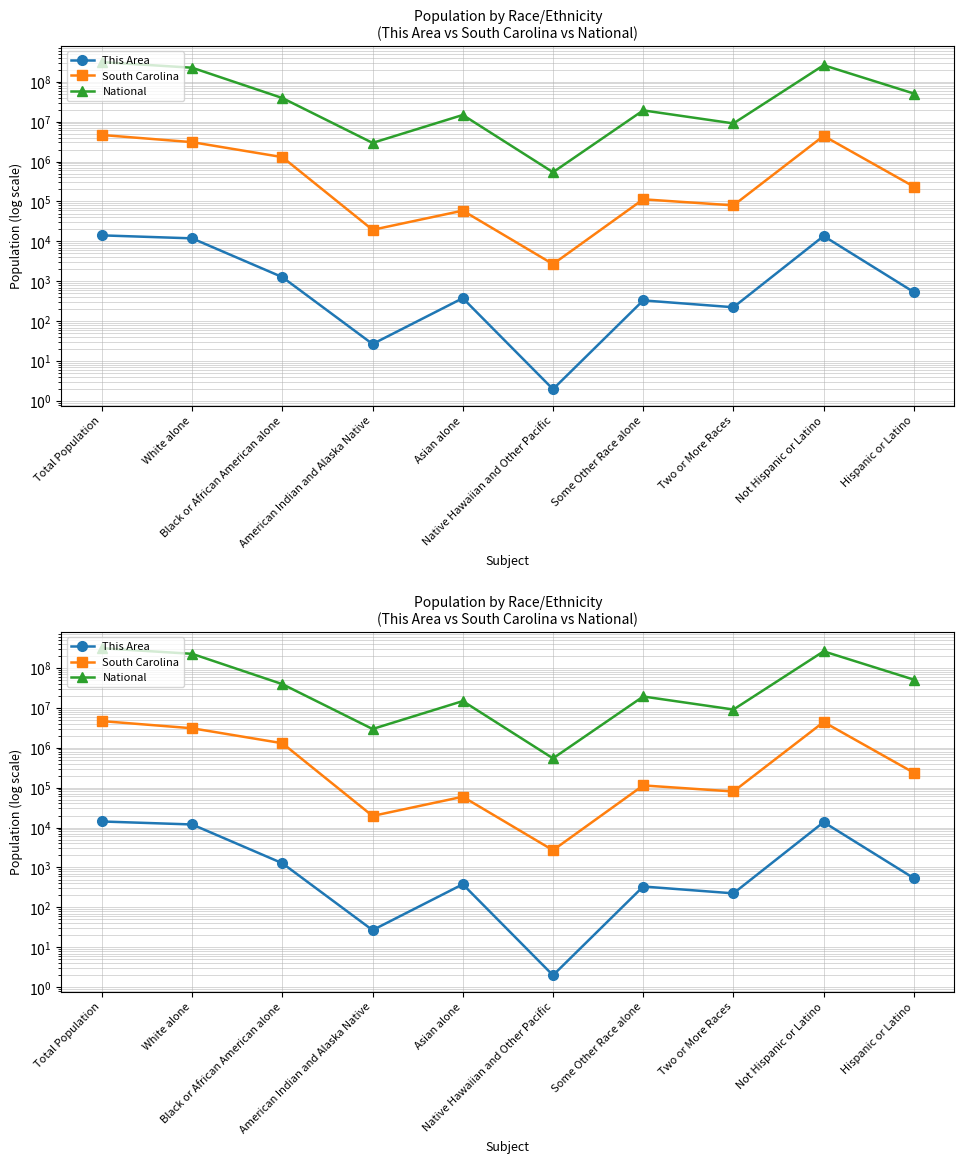

How many lines are shown in the chart?

3